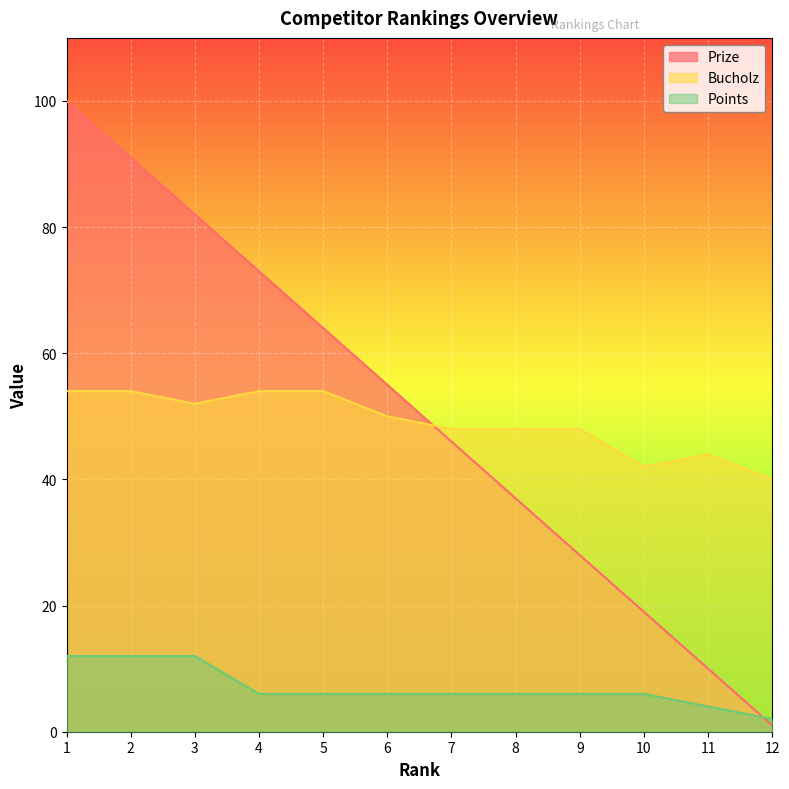

What is the value of the Points point at the 5th from the left?

6